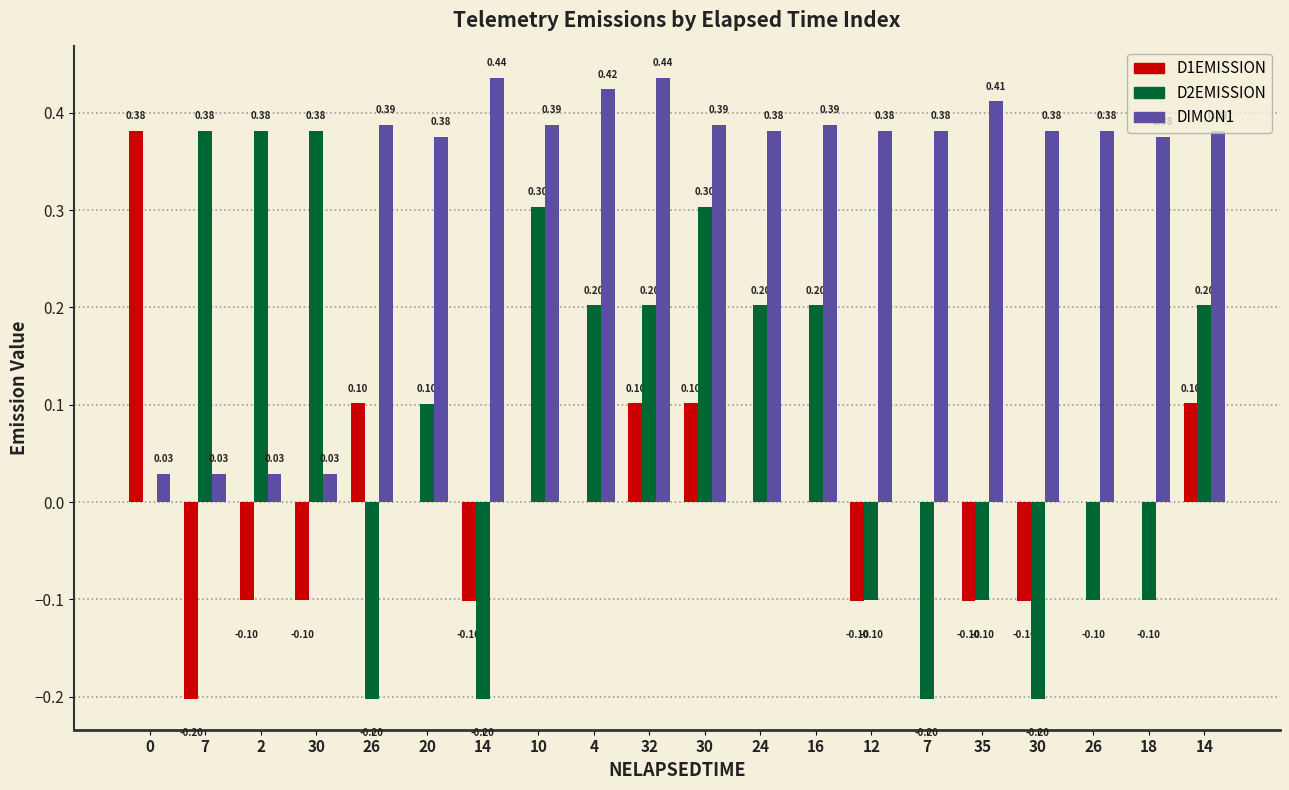

Reading left to right, what are all the values shown in this chart?

D1EMISSION: 0.4	-0.2	-0.1	-0.1	0.1	0.0	-0.1	0.0	0.0	0.1	0.1	0.0	0.0	-0.1	0.0	-0.1	-0.1	0.0	0.0	0.1
D2EMISSION: 0.0	0.4	0.4	0.4	-0.2	0.1	-0.2	0.3	0.2	0.2	0.3	0.2	0.2	-0.1	-0.2	-0.1	-0.2	-0.1	-0.1	0.2
DIMON1: 0.0	0.0	0.0	0.0	0.4	0.4	0.4	0.4	0.4	0.4	0.4	0.4	0.4	0.4	0.4	0.4	0.4	0.4	0.4	0.4